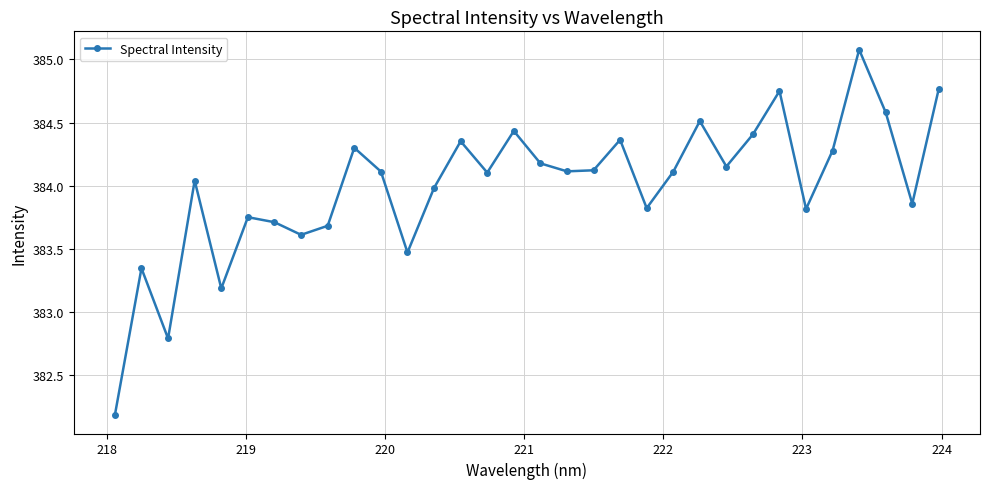

What is the value of the 5th point from the left?

383.2